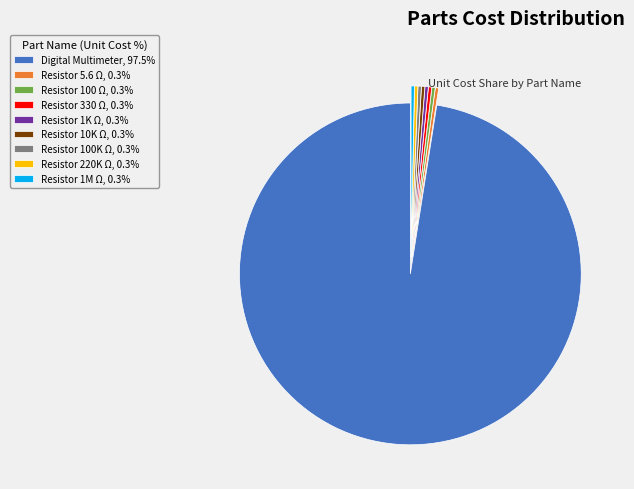

Combined, do Resistor 1K Ω, 0.3% and Resistor 5.6 Ω, 0.3% account for over 50%?

No